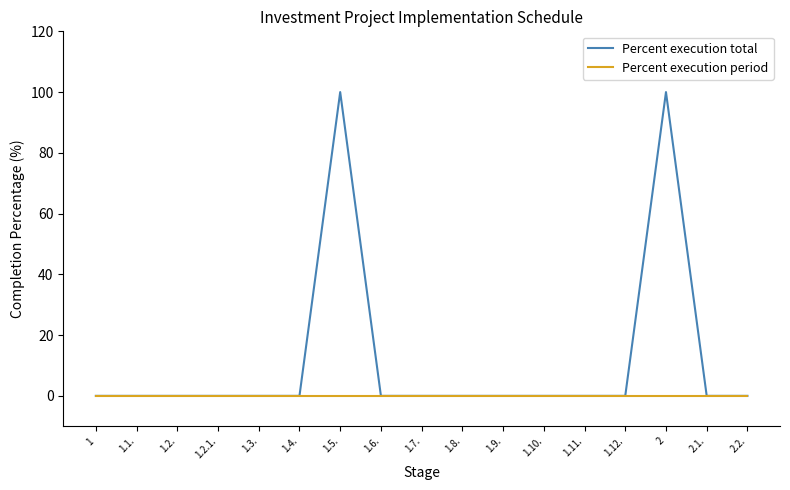

Which series has the largest total across all categories?

Percent execution total